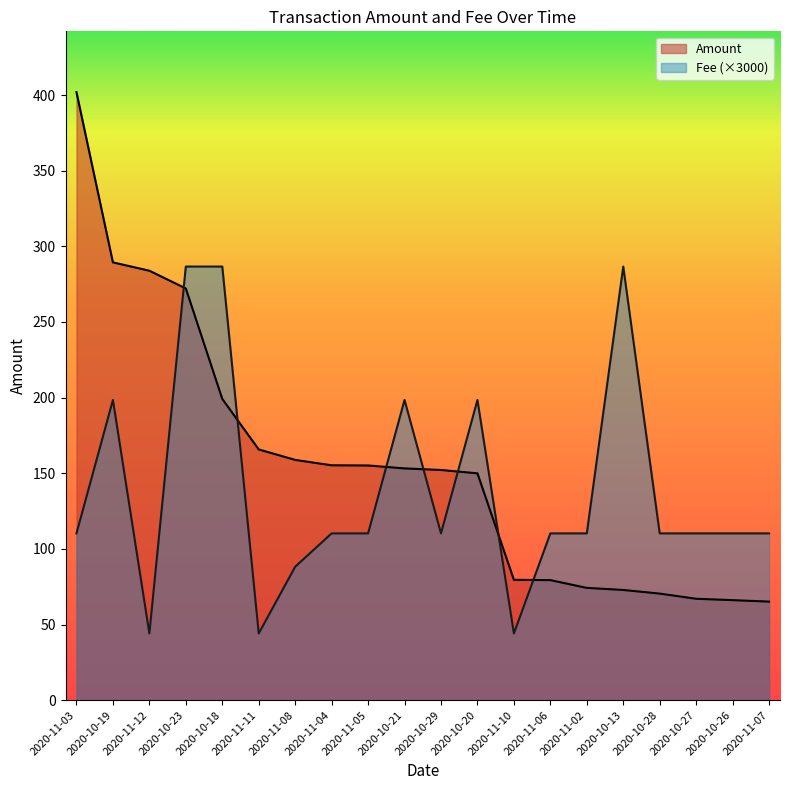

What is the total value across all series at 2020-11-11?

209.9